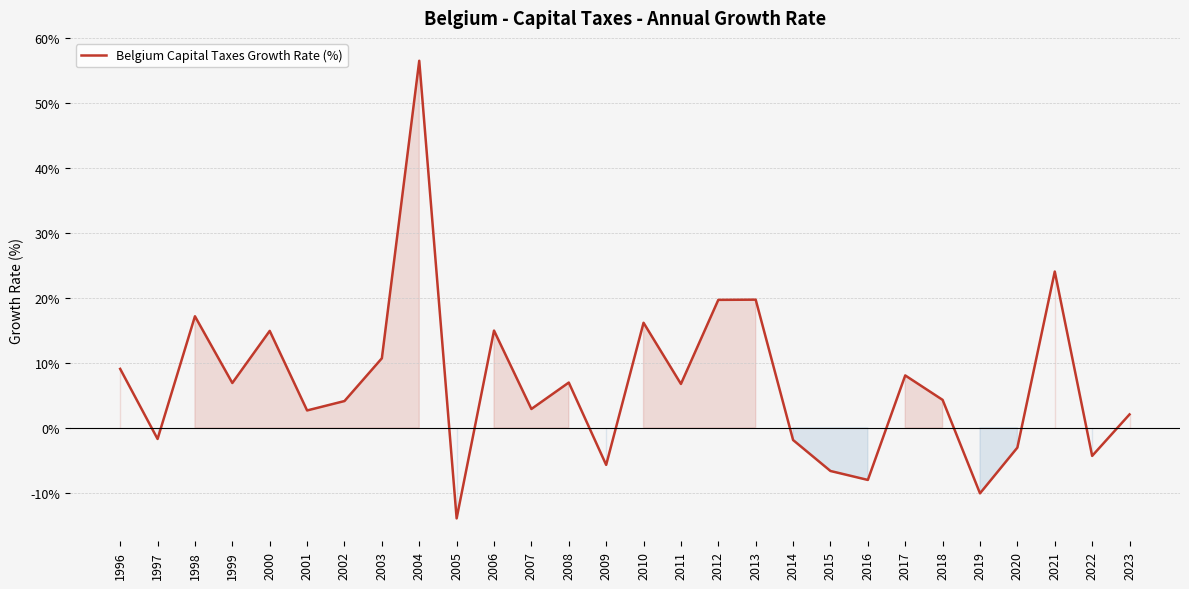

What is the change in value from 2000 to 2002?

-10.8